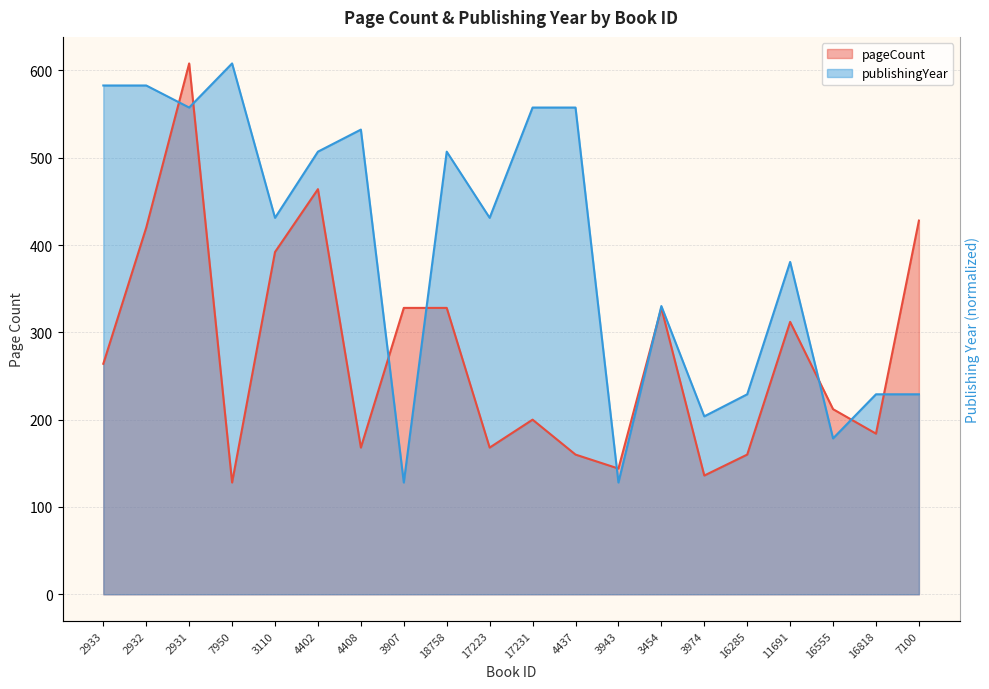

What are all the series names shown in the legend?

pageCount, publishingYear